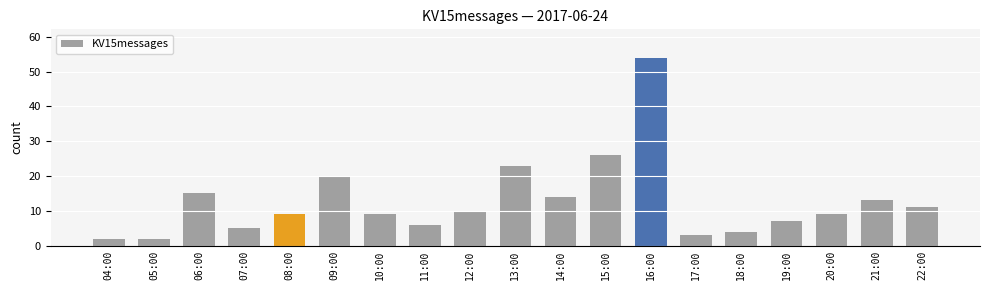

At which category does the chart reach its peak across all series?

16:00